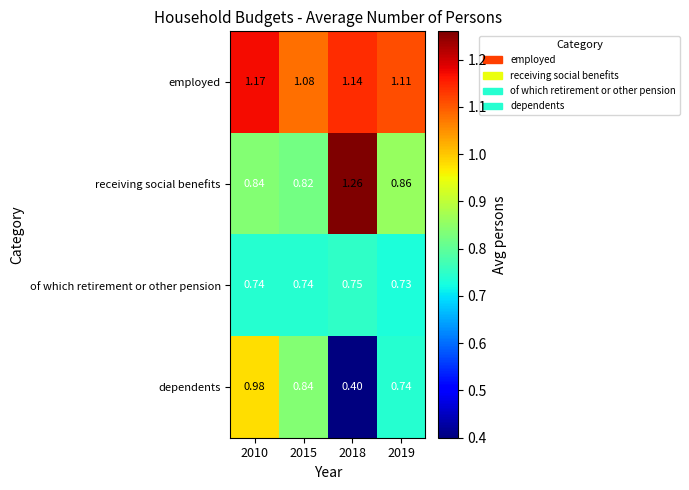

What is the minimum value shown in the chart?

0.4